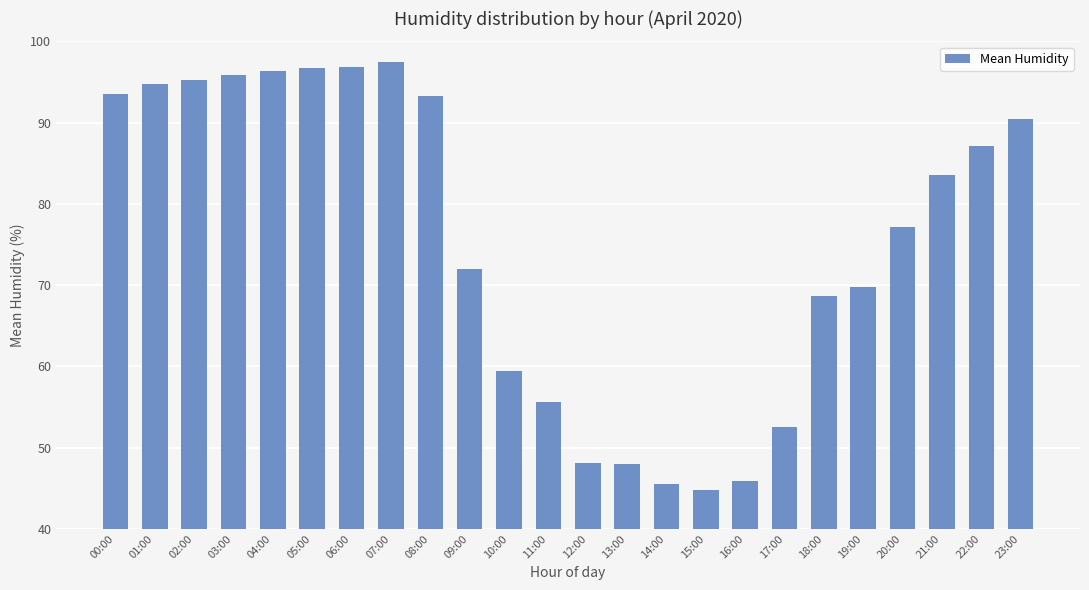

What is the change in value from 07:00 to 17:00?

-44.9